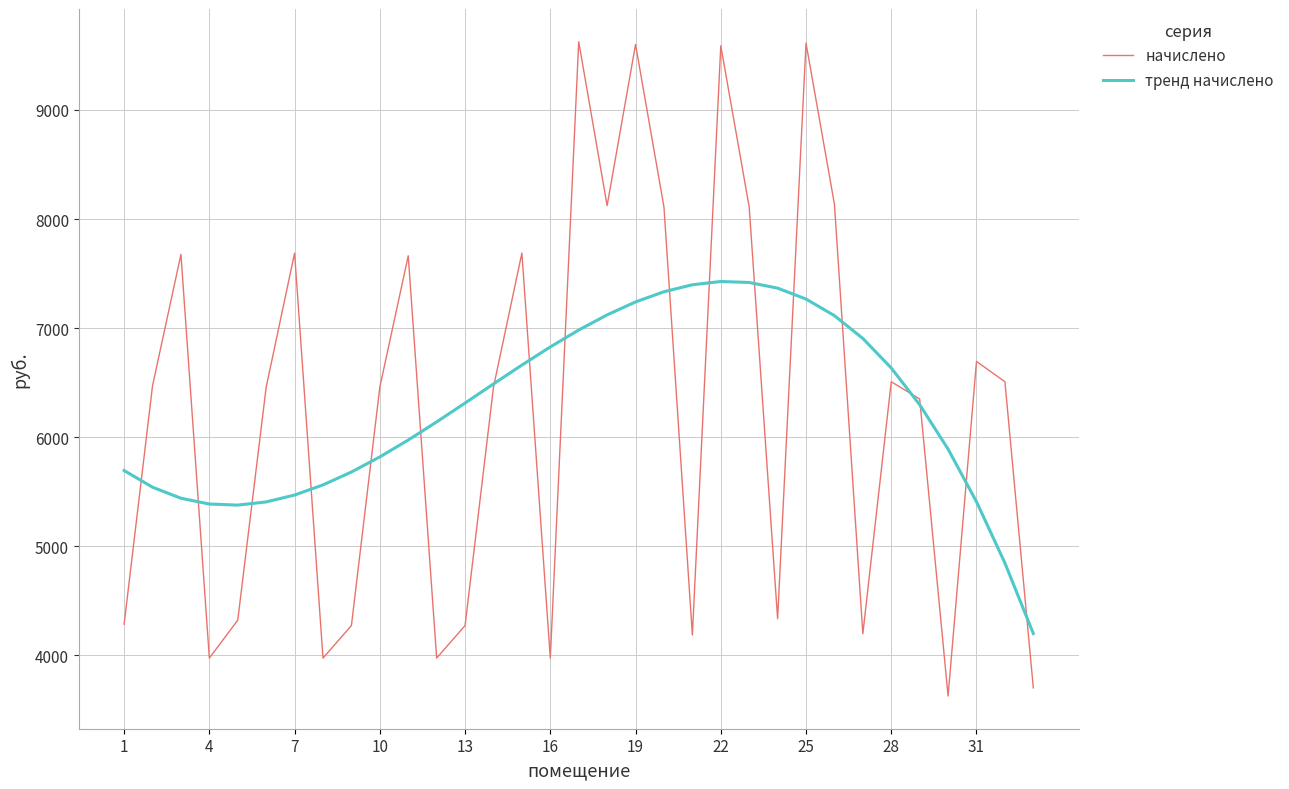

At how many categories does at least one series exceed 8423?

4